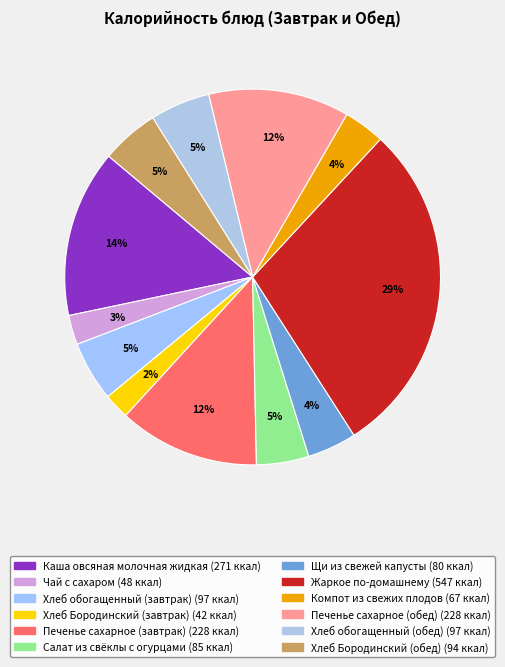

Does Хлеб Бородинский (обед) account for over 50% of the chart?

No